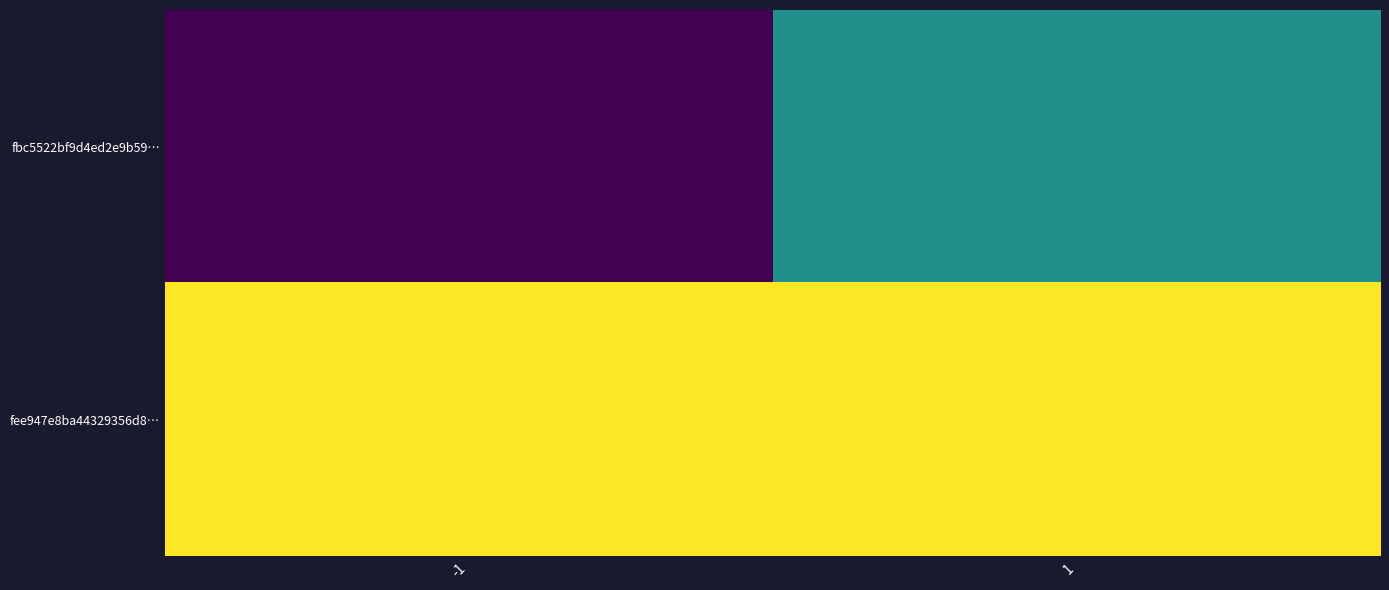

List the series in order of their peak value, highest first.

fee947e8ba44329356d8…, fbc5522bf9d4ed2e9b59…